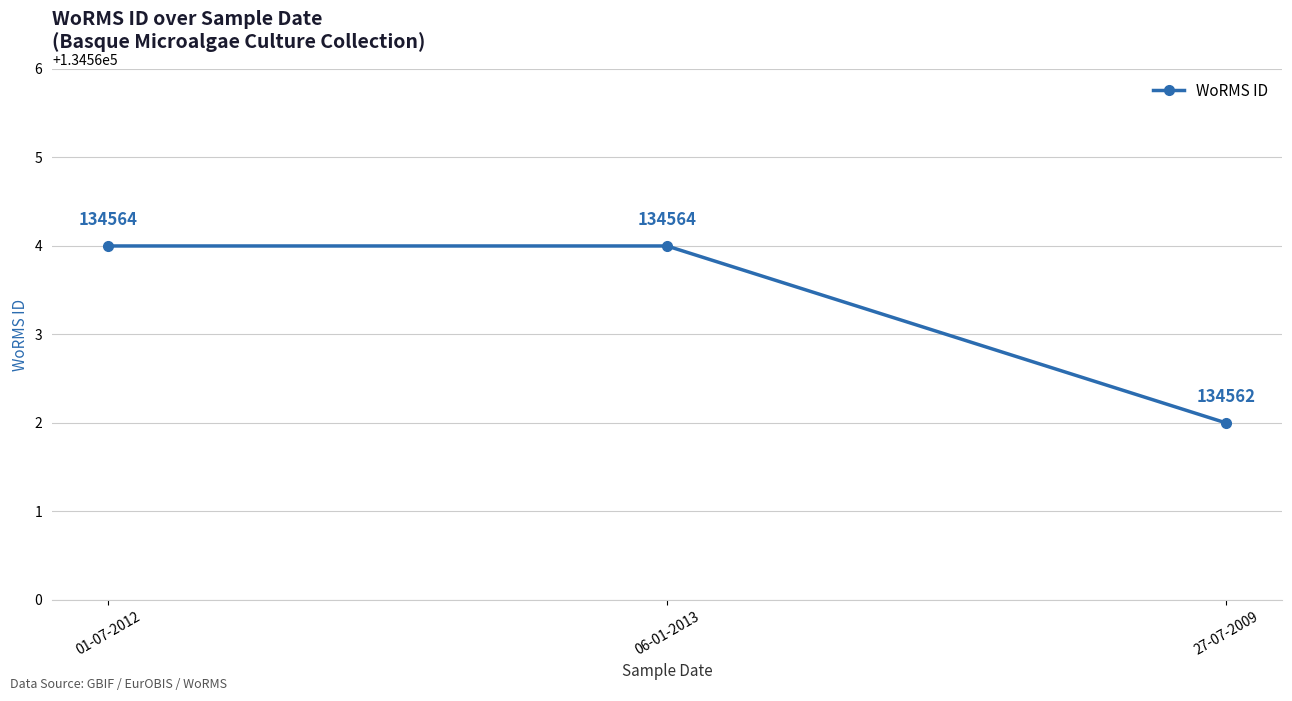

What is the label of the 3rd point from the right?

01-07-2012